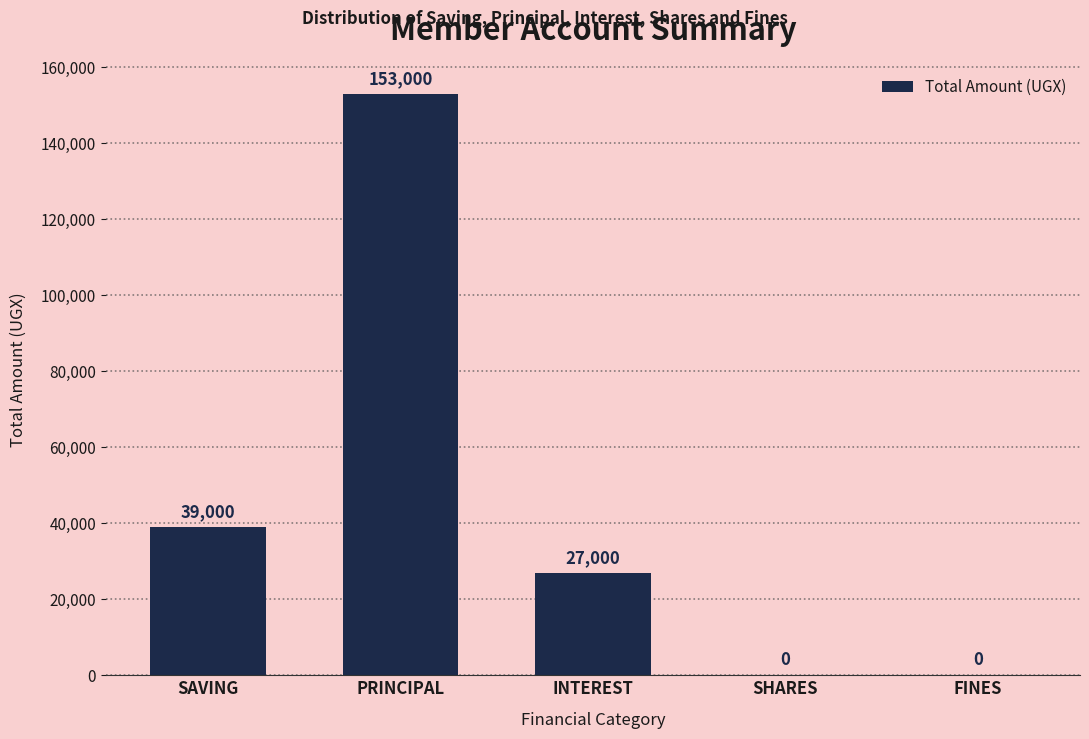

Reading right to left, what are all the values shown in this chart?

0	0	27000	153000	39000